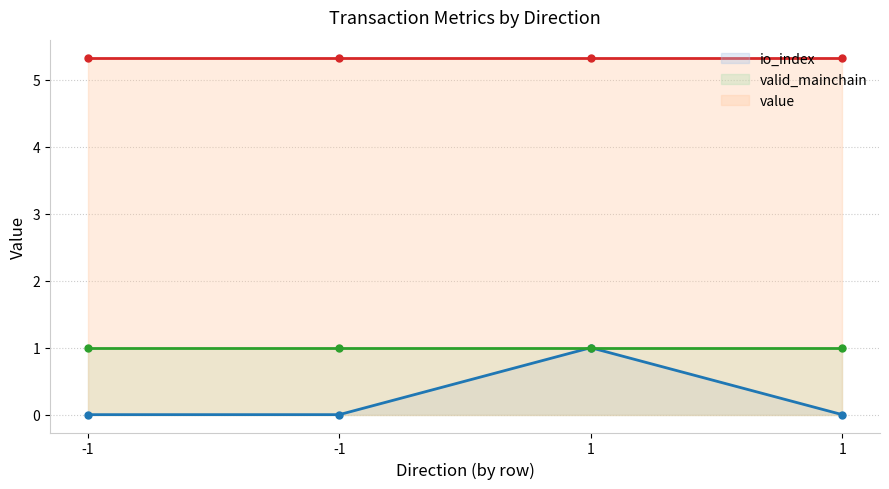

List the series in order of their peak value, highest first.

value, io_index, valid_mainchain